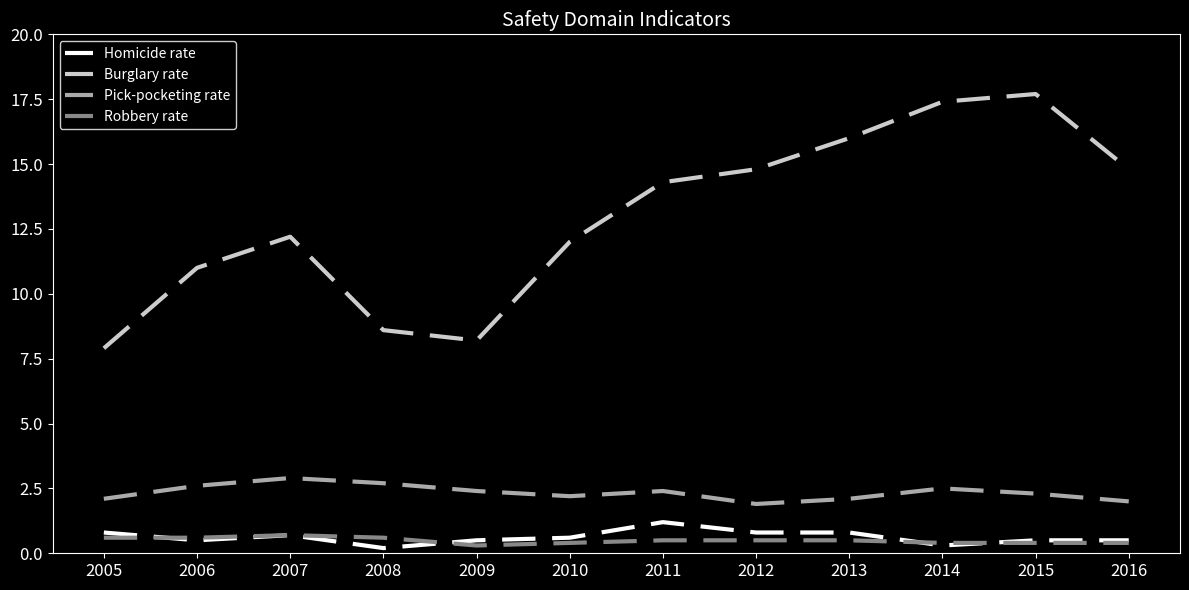

What is the highest value of the Homicide rate series?

1.2